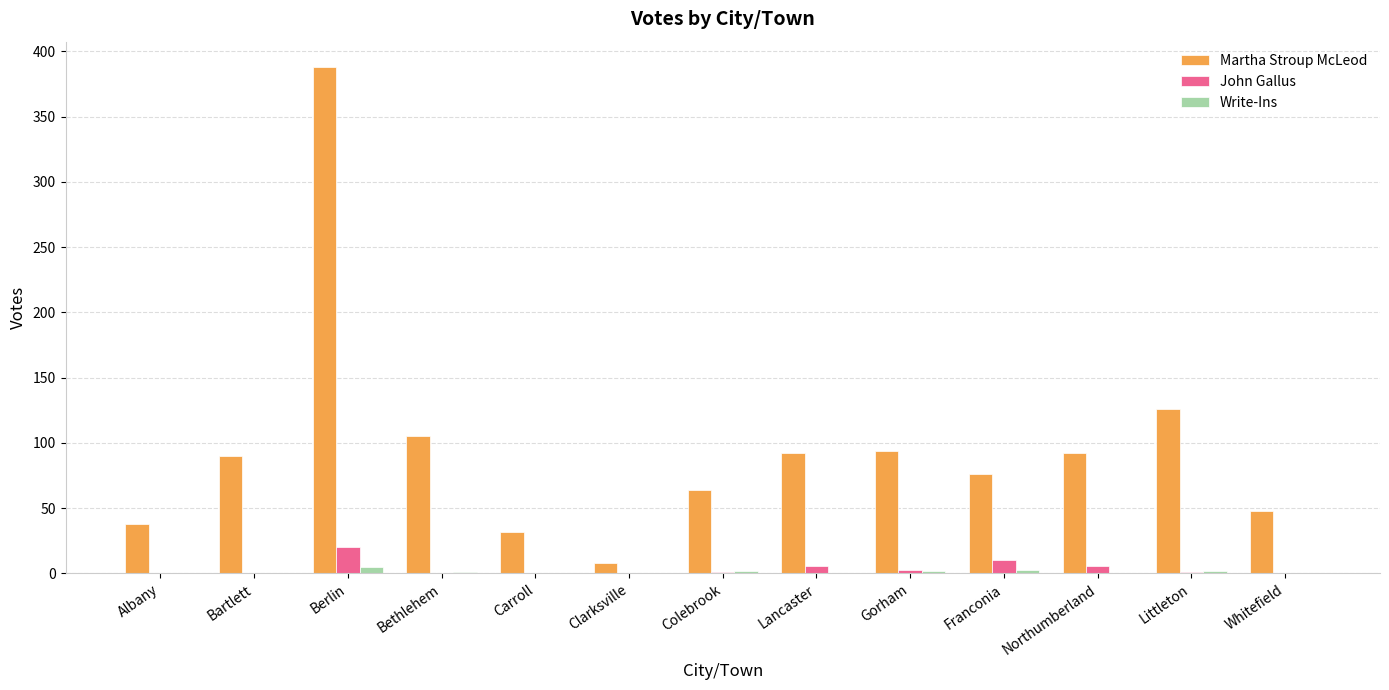

What is the sum of the Martha Stroup McLeod values at Franconia and Clarksville?

84